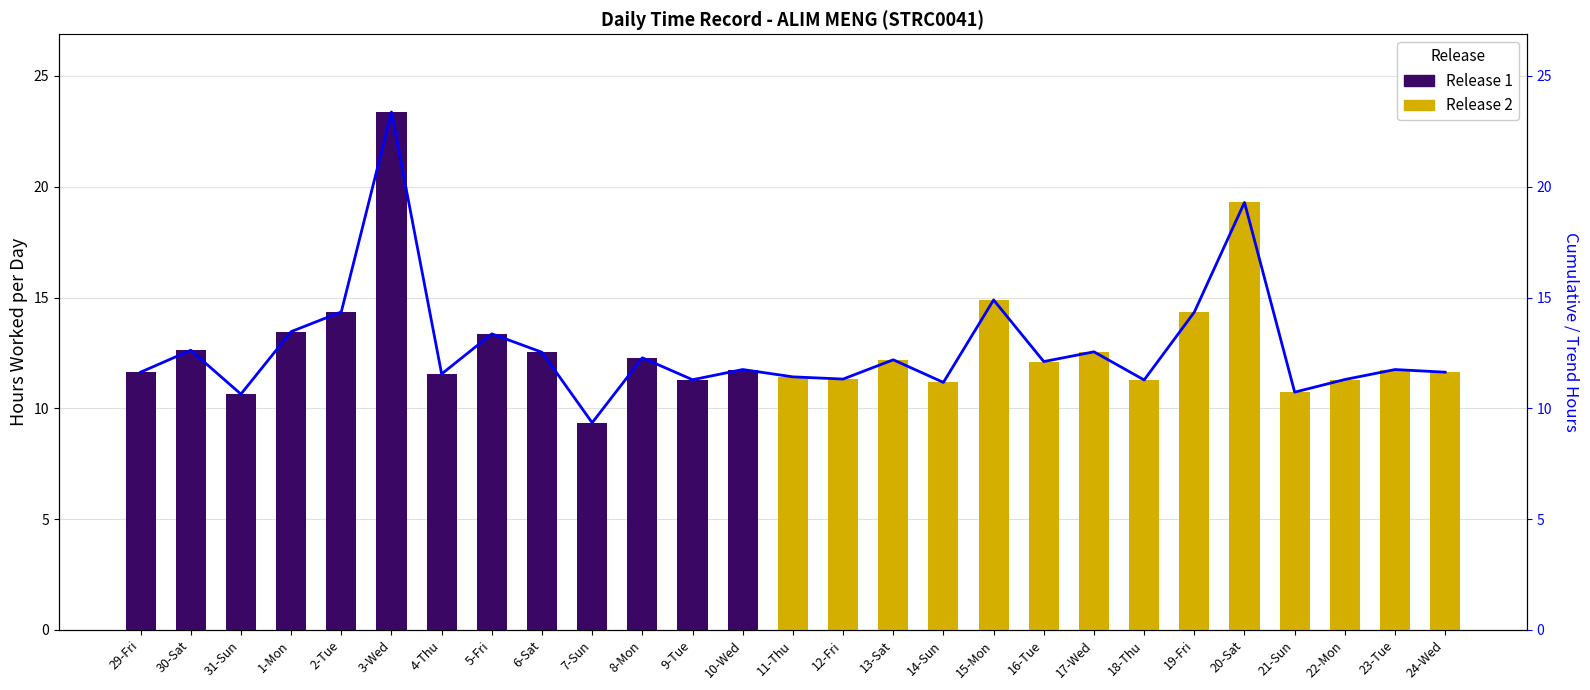

What position from the right is 12-Fri?

13